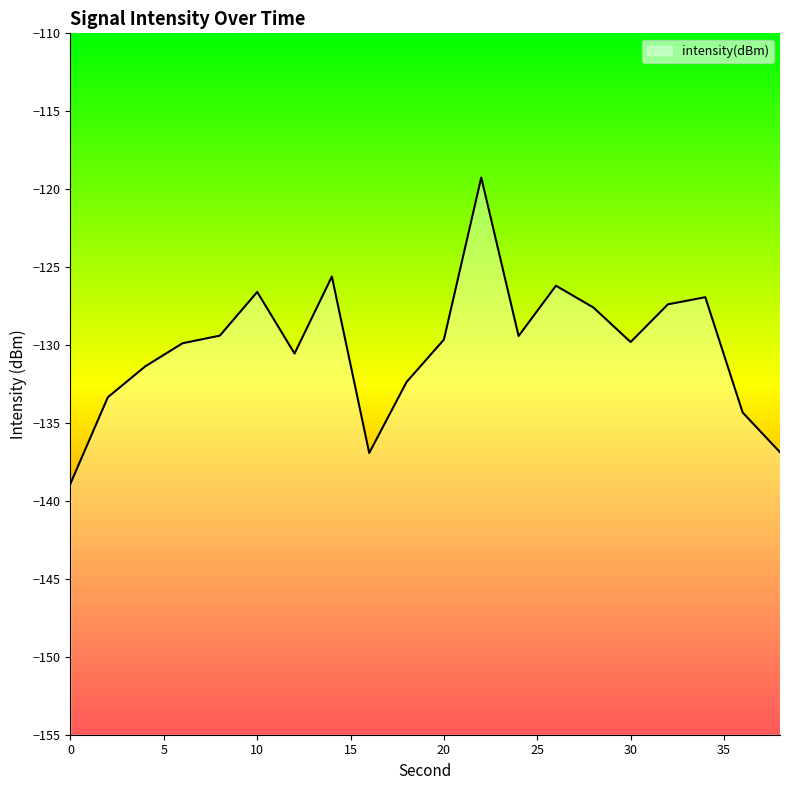

Reading left to right, extract all data points from this chart.

0=-138.9	2=-133.3	4=-131.4	6=-129.9	8=-129.4	10=-126.6	12=-130.5	14=-125.6	16=-136.9	18=-132.4	20=-129.6	22=-119.3	24=-129.4	26=-126.2	28=-127.6	30=-129.8	32=-127.4	34=-126.9	36=-134.3	38=-136.9